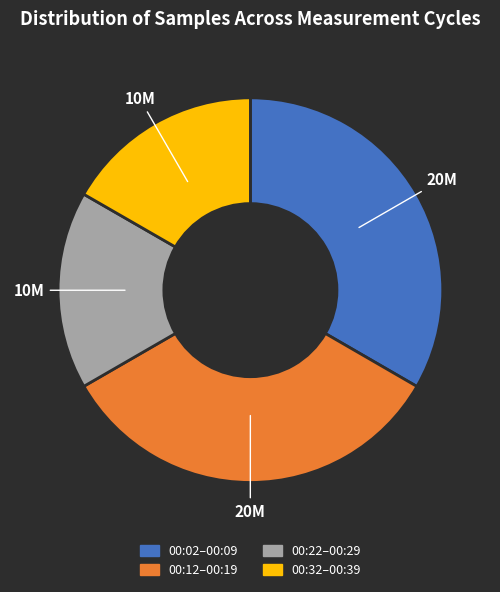

Does any single category account for the majority?

No